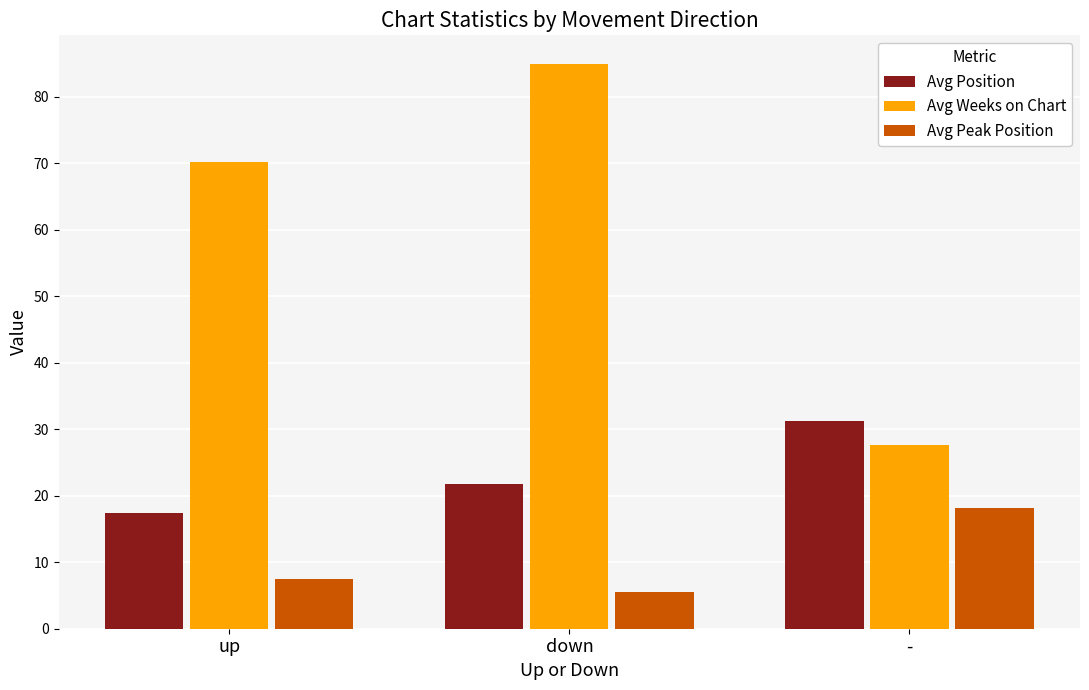

Where does the Avg Peak Position series first go above 7?

up